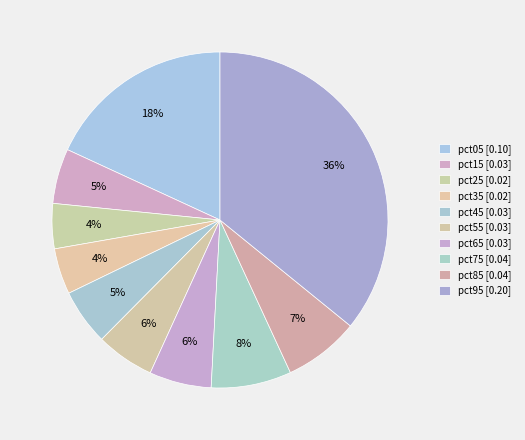

How many segments does this pie chart have?

10